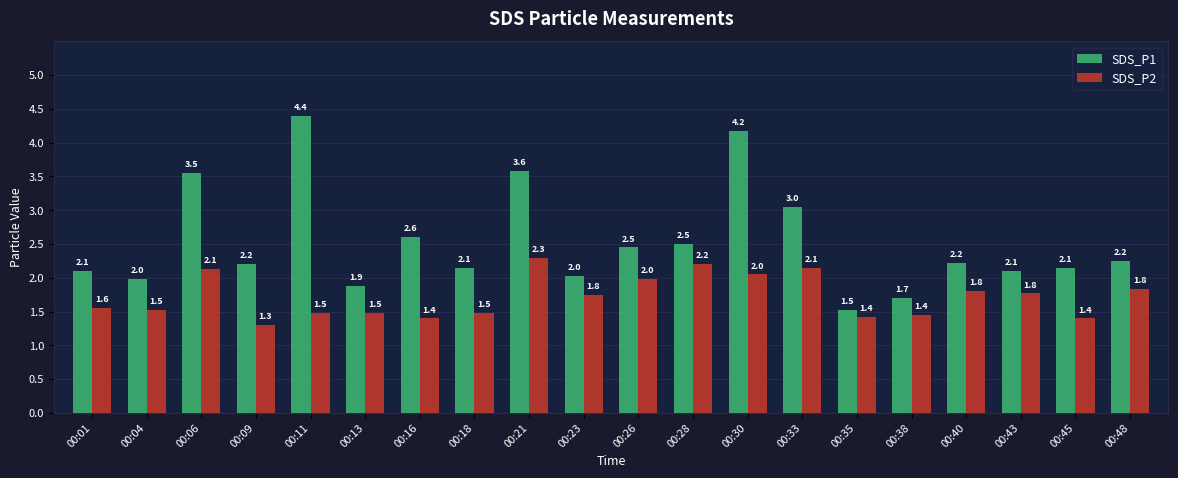

What is the value of the SDS_P2 bar at the 9th from the left?

2.3